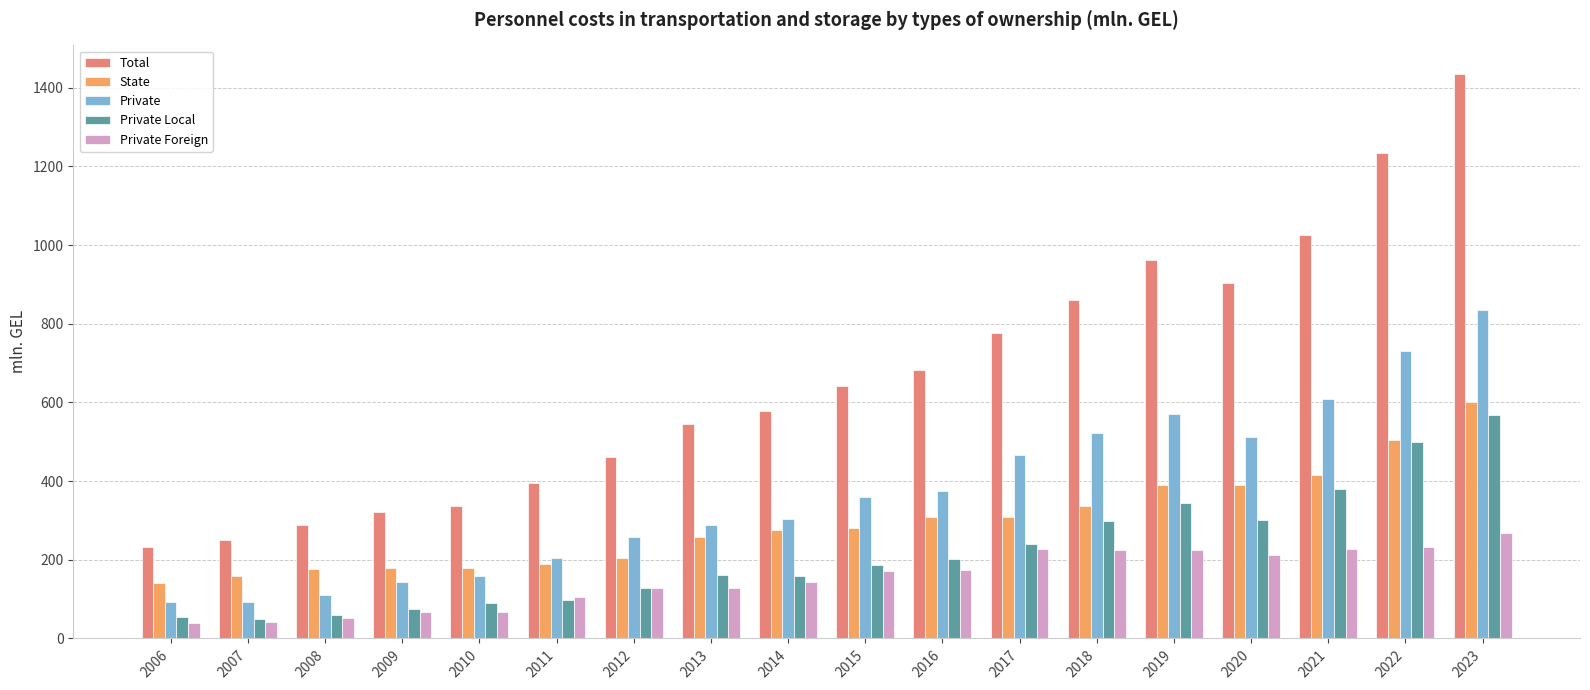

Which series has the largest total across all categories?

Total